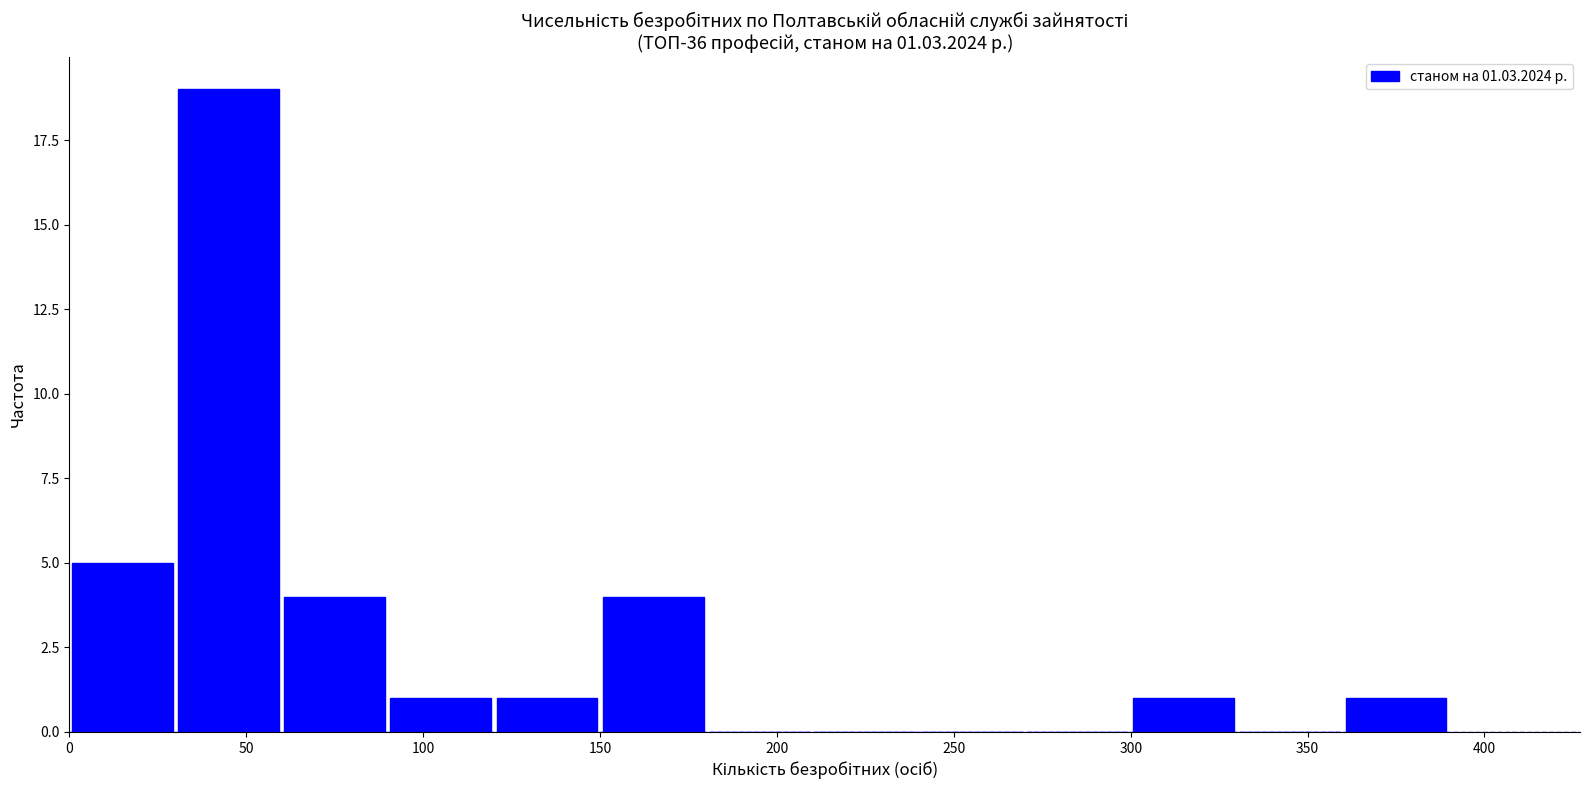

Which range on the x-axis has the tallest bar?

30 to 60